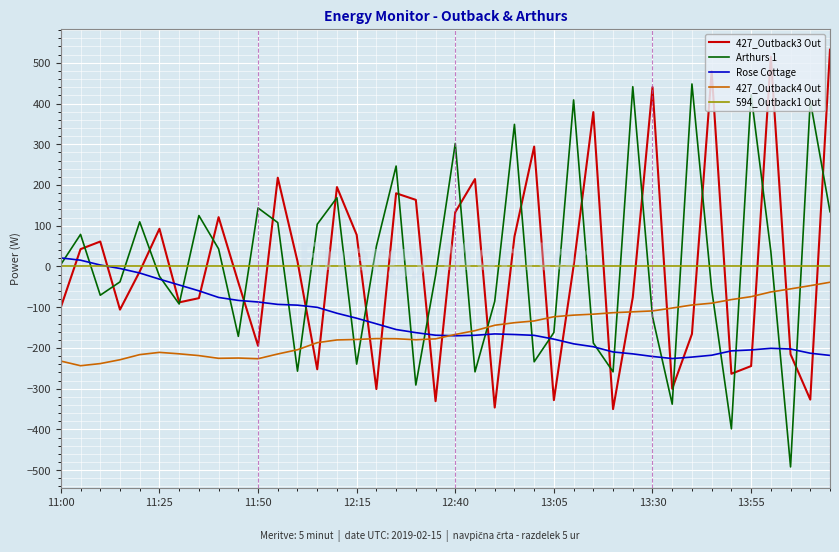

Which series has the largest range (max minus min)?

Arthurs 1